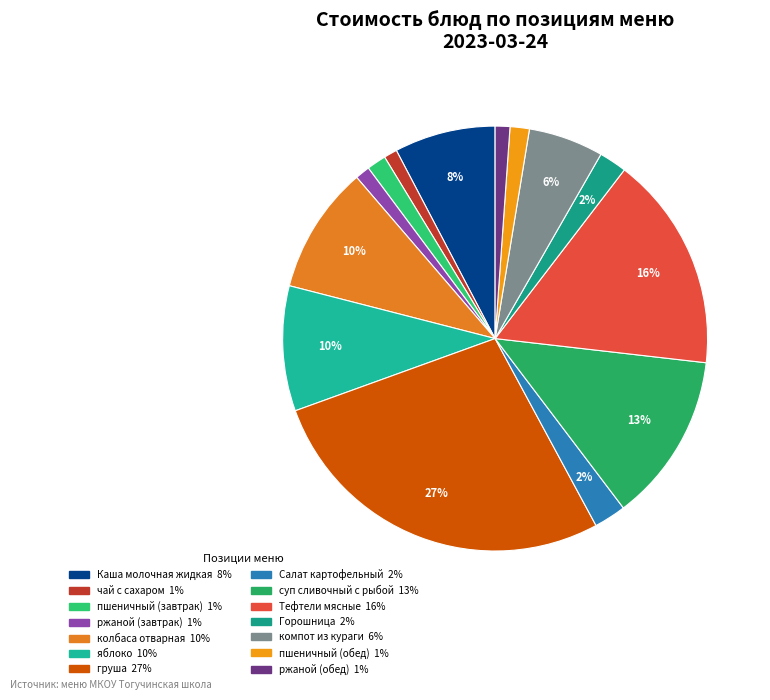

Which slice is the smallest?

чай с сахаром